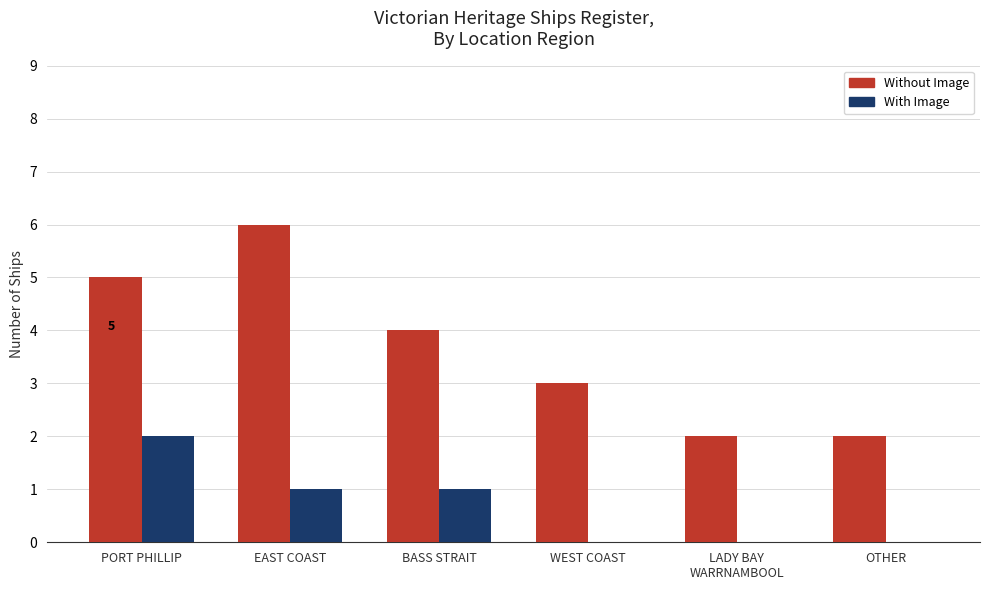

What is the sum of all With Image values?

4